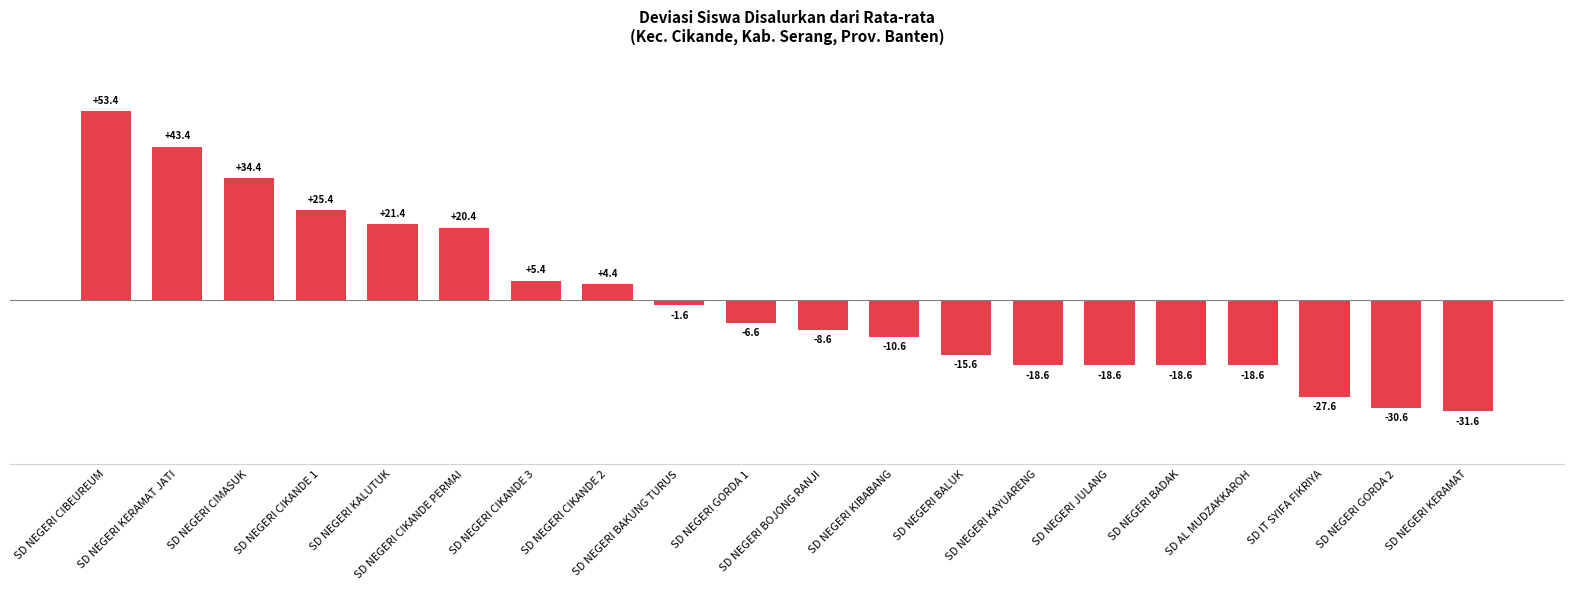

What is the greatest value displayed?

53.4